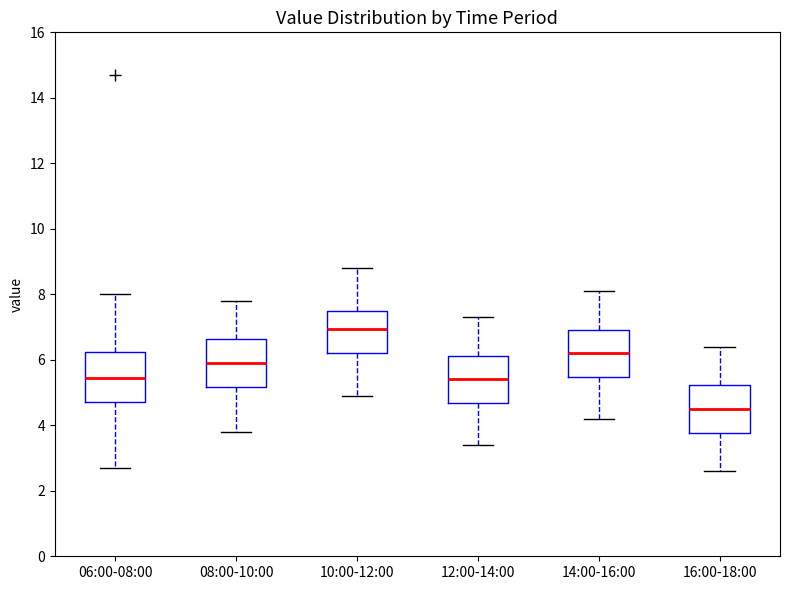

Reading left to right, transcribe this box plot: for each box, give where its median line is, the range the box spans, and where its two whiskers end, as read against the y-axis. The values are not printed on the chart, so give them approximately, as read against the axis.

06:00-08:00: median 5.4, box 4.8 to 6.2, whiskers 2.8 to 8.0
08:00-10:00: median 6.0, box 5.2 to 6.6, whiskers 3.8 to 7.8
10:00-12:00: median 7.0, box 6.2 to 7.6, whiskers 5.0 to 8.8
12:00-14:00: median 5.4, box 4.6 to 6.2, whiskers 3.4 to 7.4
14:00-16:00: median 6.2, box 5.4 to 7.0, whiskers 4.2 to 8.2
16:00-18:00: median 4.6, box 3.8 to 5.2, whiskers 2.6 to 6.4